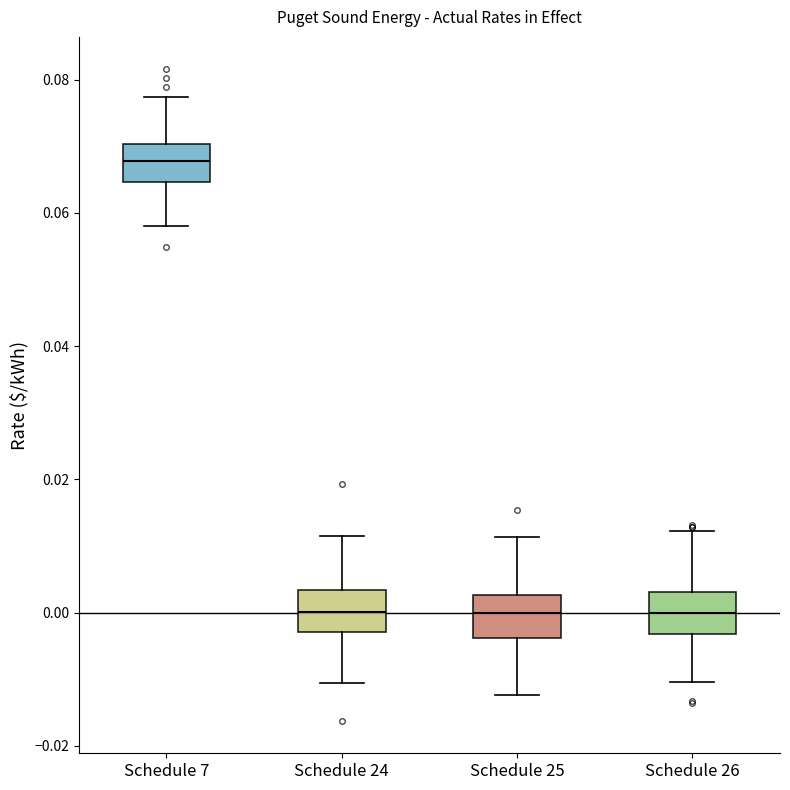

Reading left to right, transcribe this box plot: for each box, give where its median line is, the range the box spans, and where its two whiskers end, as read against the y-axis. The values are not printed on the chart, so give them approximately, as read against the axis.

Schedule 7: median 0.068, box 0.064 to 0.070, whiskers 0.058 to 0.078
Schedule 24: median 0.000, box -0.002 to 0.004, whiskers -0.010 to 0.012
Schedule 25: median 0.000, box -0.004 to 0.002, whiskers -0.012 to 0.012
Schedule 26: median 0.000, box -0.004 to 0.004, whiskers -0.010 to 0.012